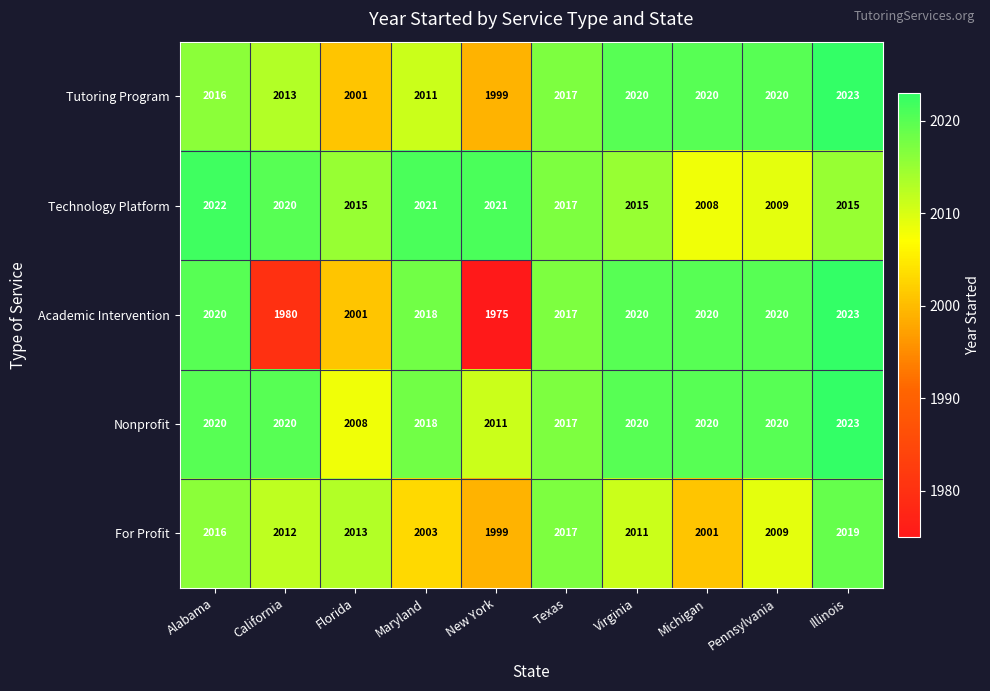

At which label is Academic Intervention closest to 1999?

Florida